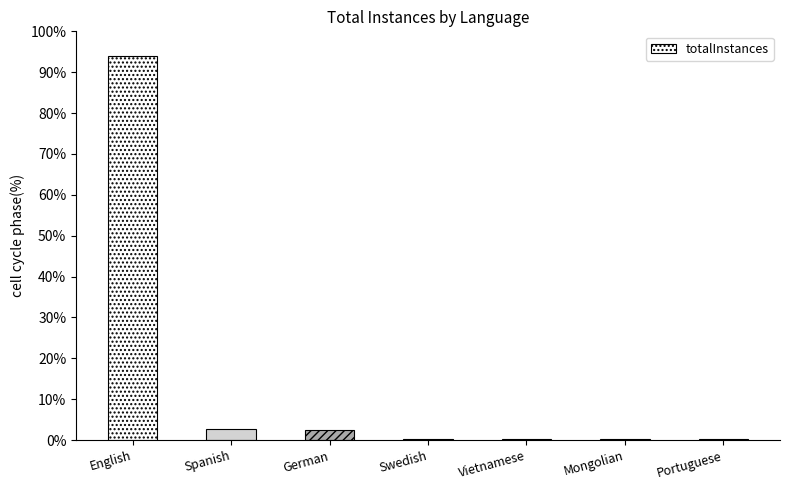

Are the bars horizontal?

No